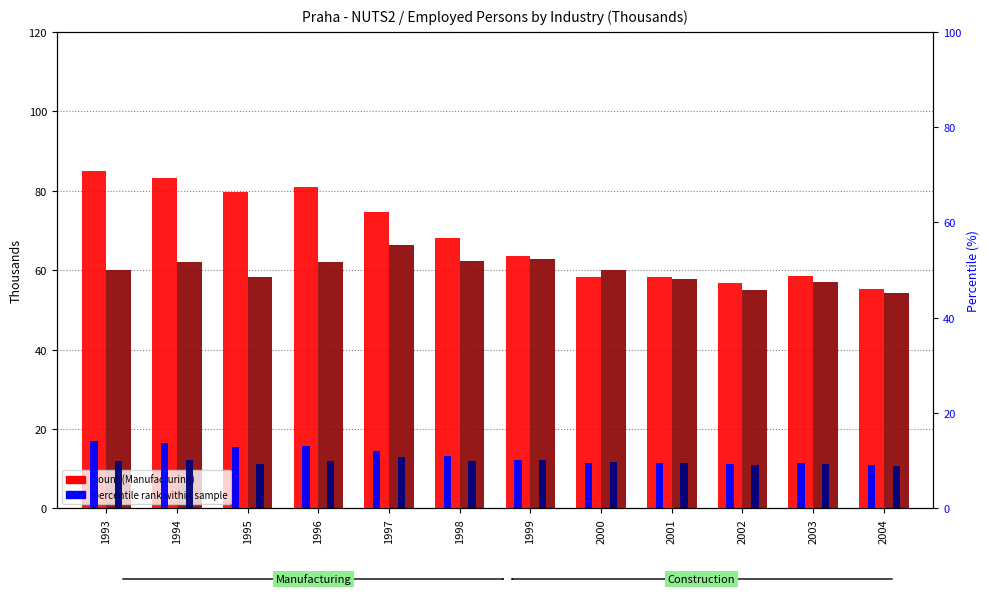

Does the chart contain stacked bars?

No